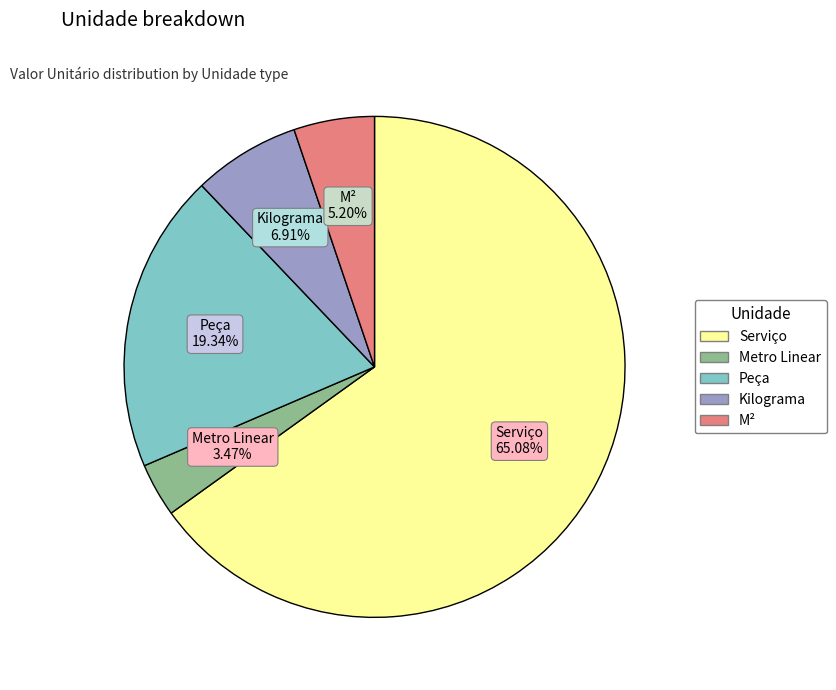

True or false: Kilograma accounts for 7% of the total.

True